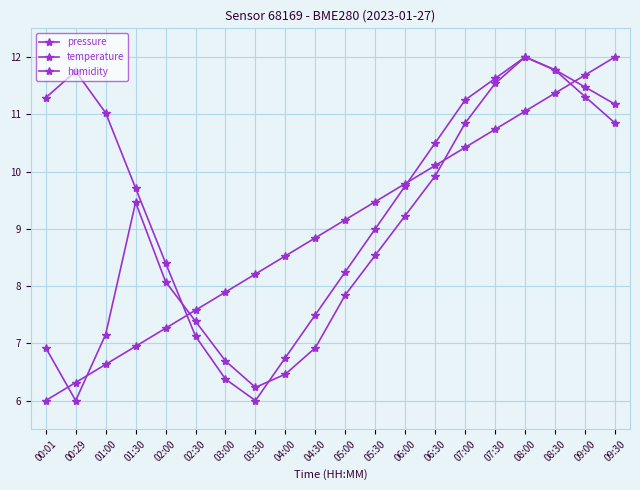

How many values in the temperature series exceed 8?

11